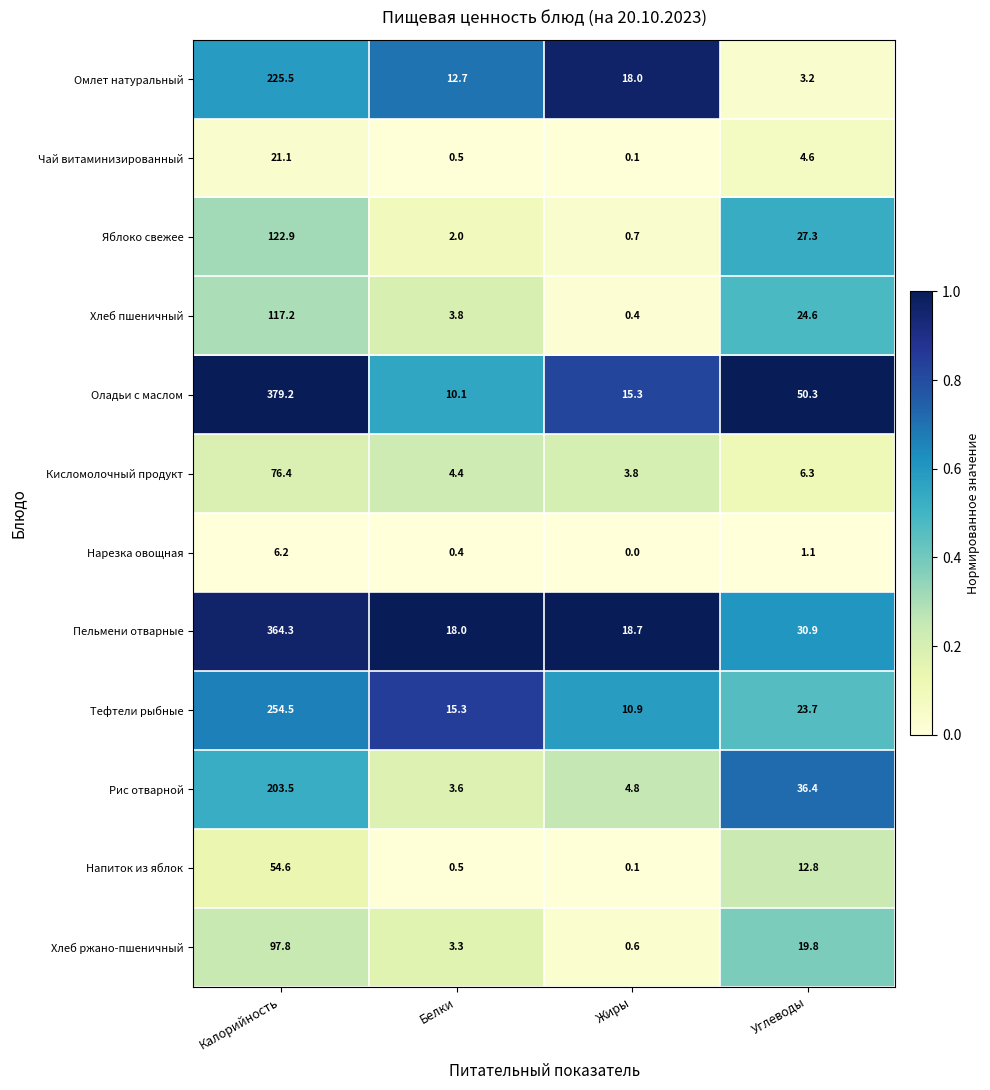

List the series in order of their peak value, highest first.

Оладьи с маслом, Пельмени отварные, Тефтели рыбные, Омлет натуральный, Рис отварной, Яблоко свежее, Хлеб пшеничный, Хлеб ржано-пшеничный, Кисломолочный продукт, Напиток из яблок, Чай витаминизированный, Нарезка овощная